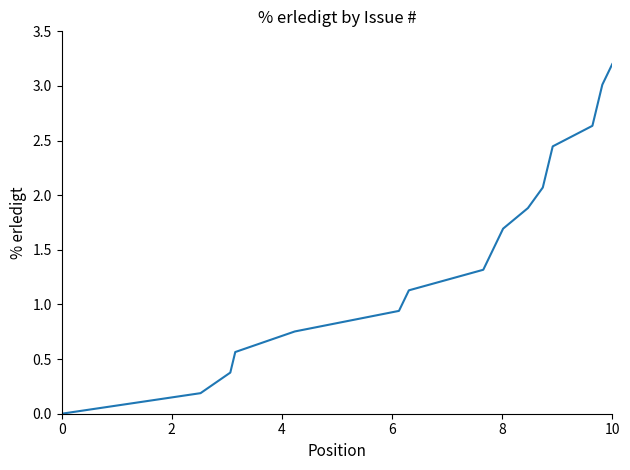

What is the difference between the maximum and minimum values?

3.2